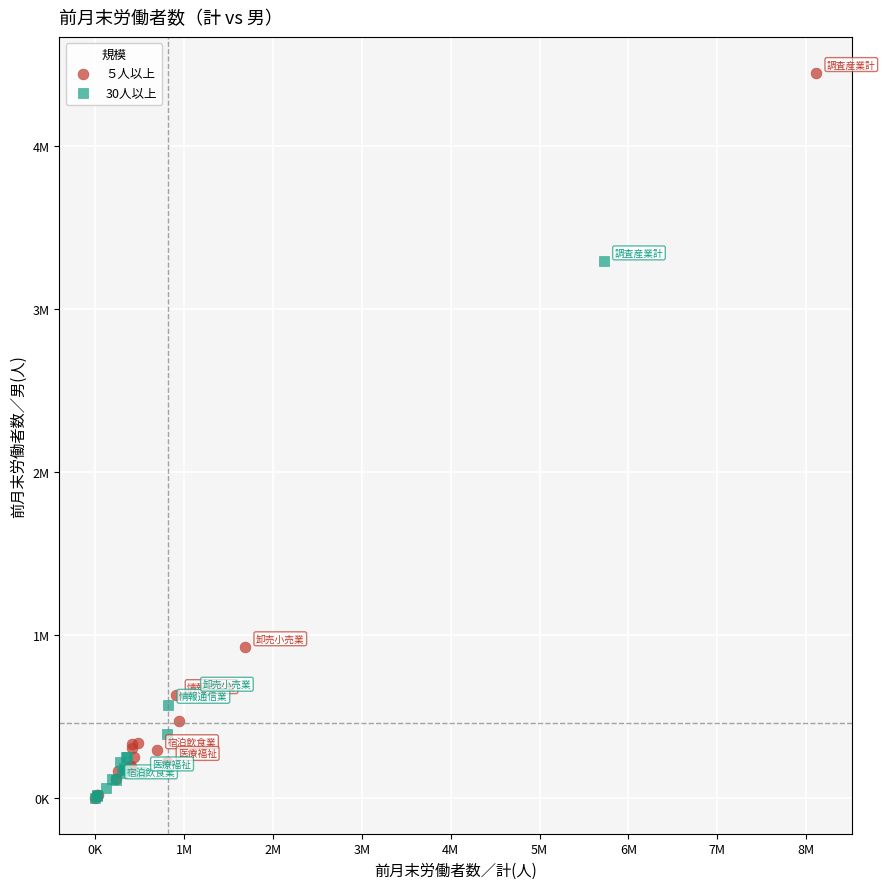

Which series has the largest Y range (max minus min)?

５人以上